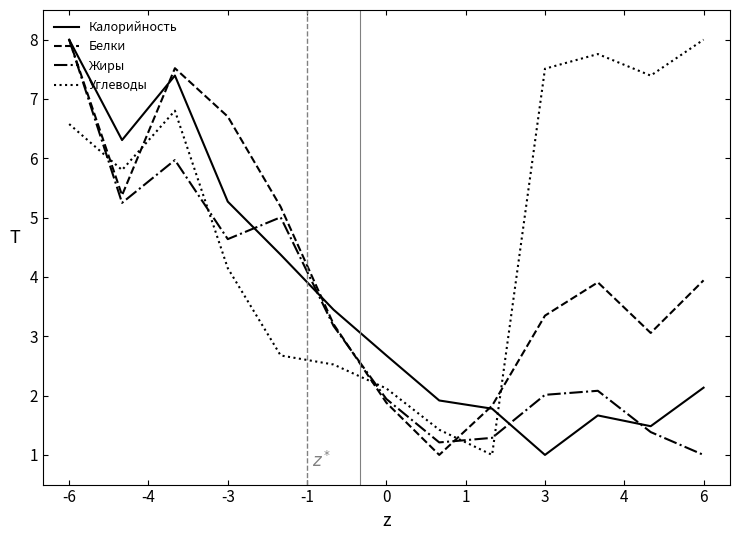

True or false: Углеводы and Калорийность cross at least once.

True